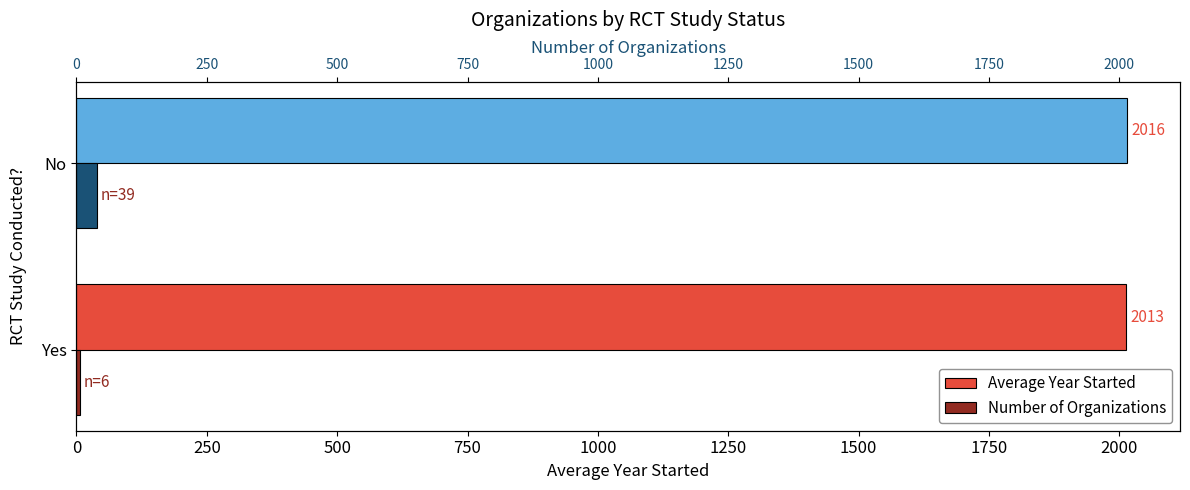

Between Yes and No, which series saw the biggest shift?

Number of Organizations